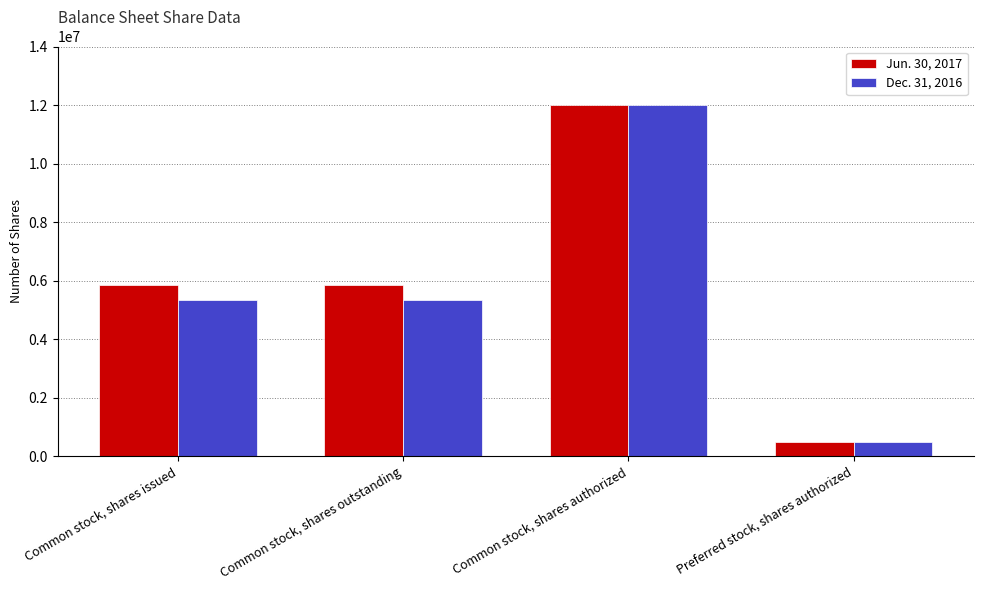

What value does the Jun. 30, 2017 series have at Common stock, shares authorized?

12000000